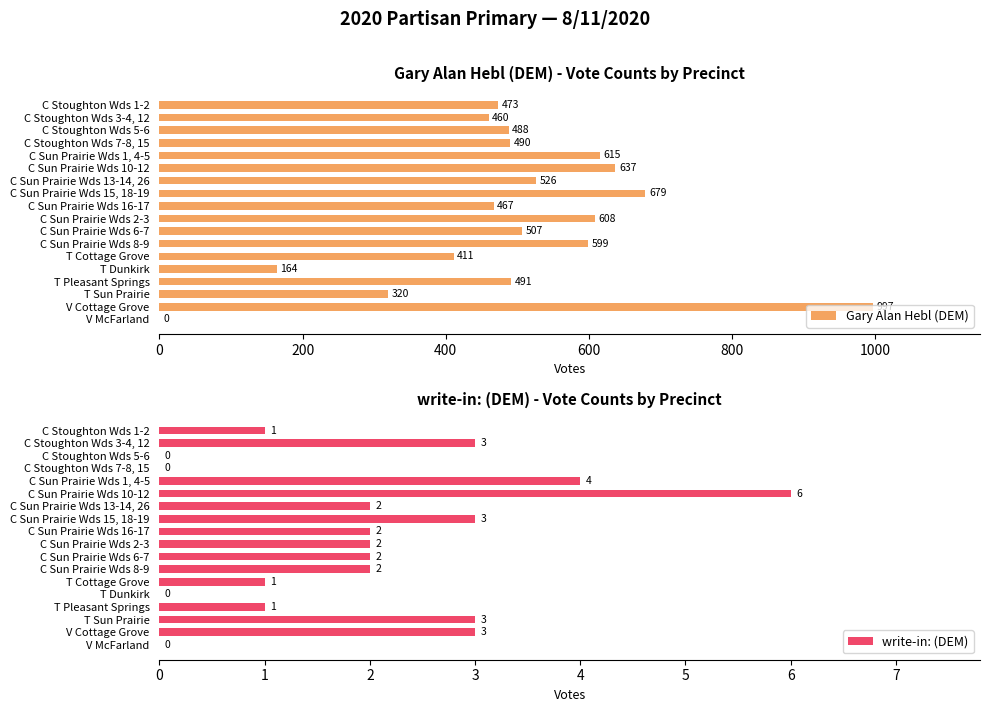

Which series has the largest range (max minus min)?

Gary Alan Hebl (DEM)